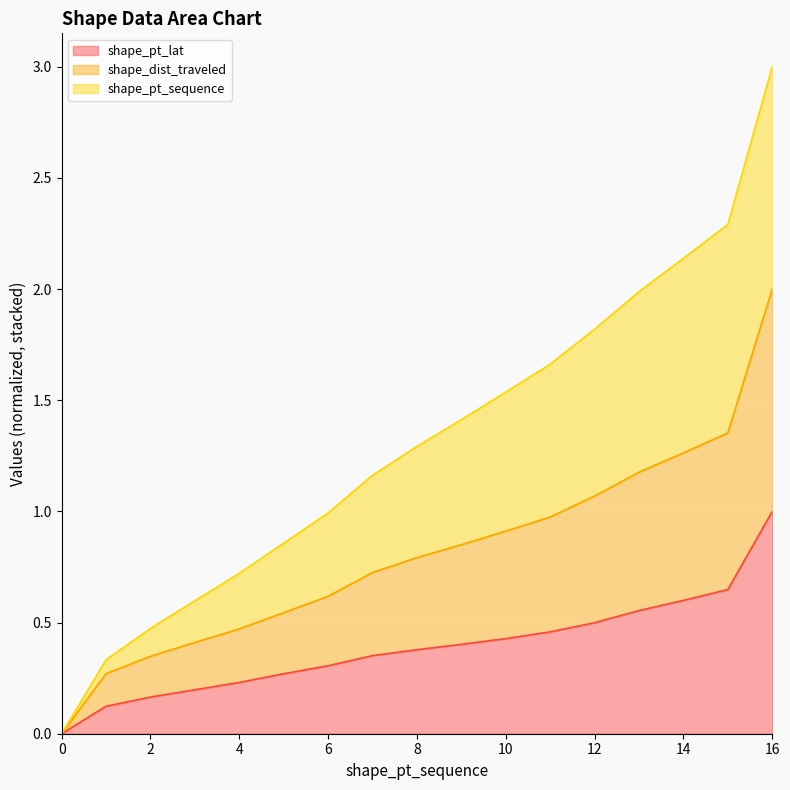

How many positive values does the shape_dist_traveled series have?

16